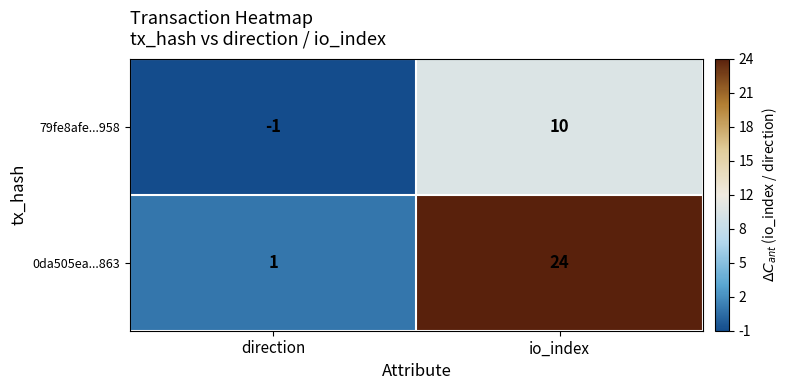

Which series has the largest total across all categories?

0da505ea...863